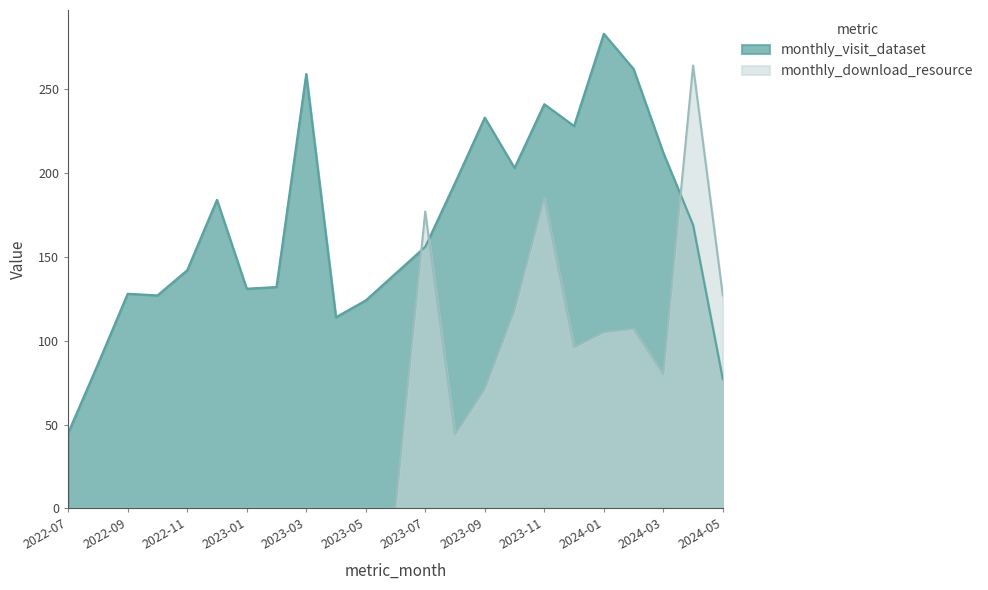

Where do monthly_download_resource and monthly_visit_dataset first cross each other?

2023-06 and 2023-07